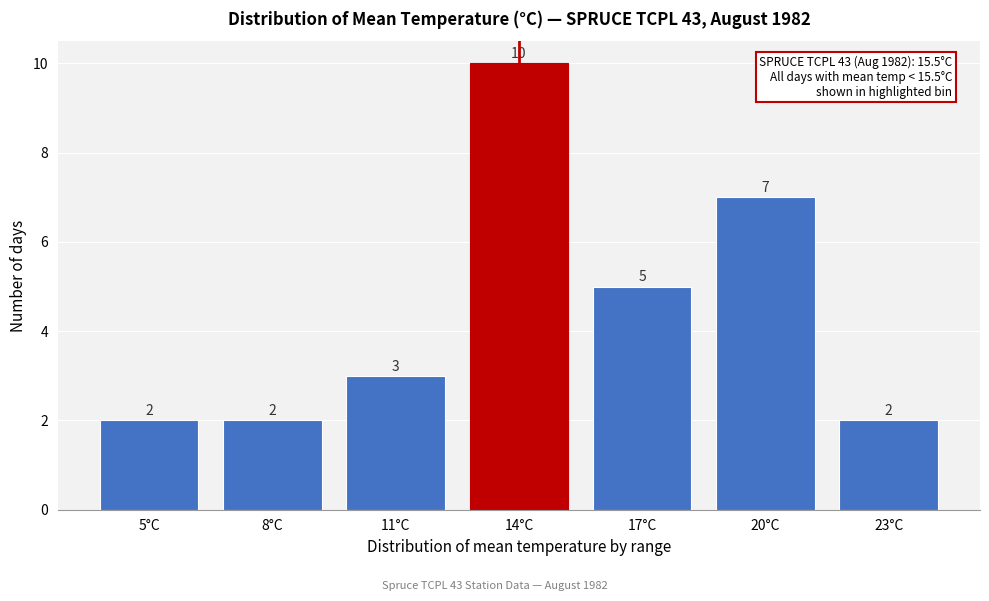

Reading left to right, what are all the values shown in this chart?

5°C=2	8°C=2	11°C=3	14°C=10	17°C=5	20°C=7	23°C=2